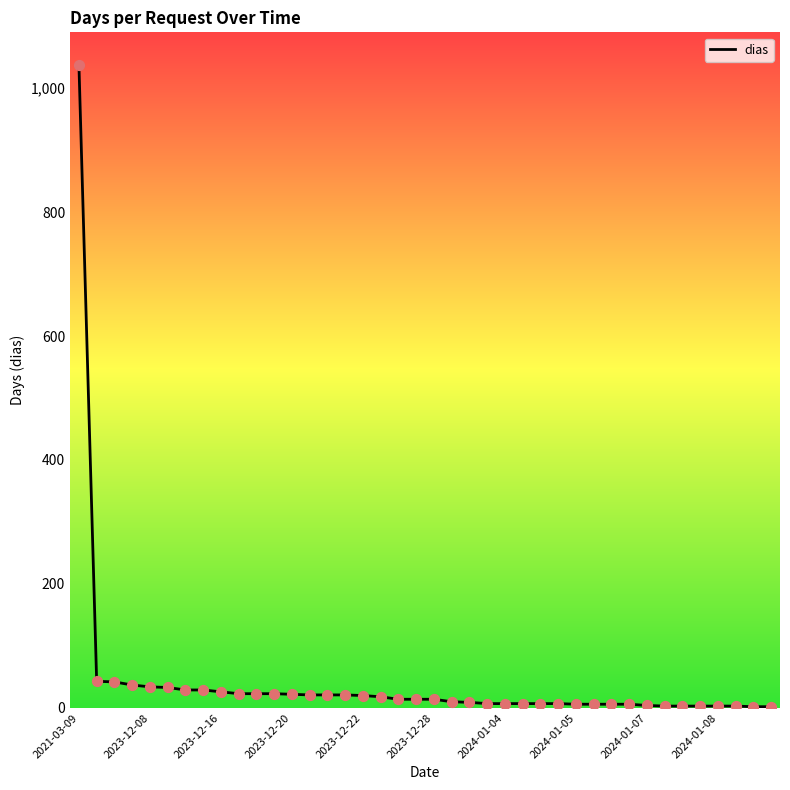

What is the greatest value displayed?

1038